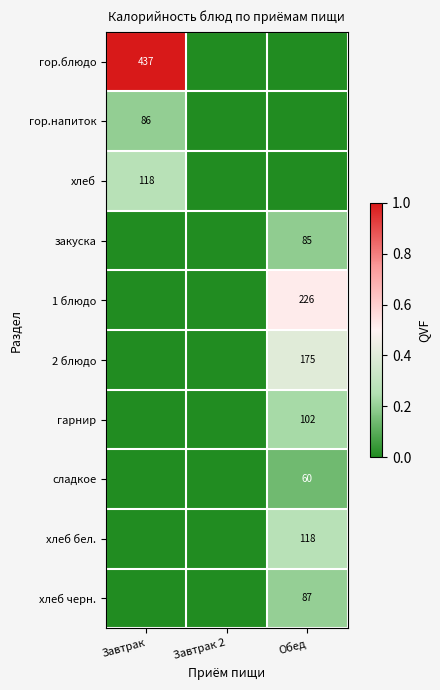

Is it true that хлеб черн. equals 131 at Обед?

False